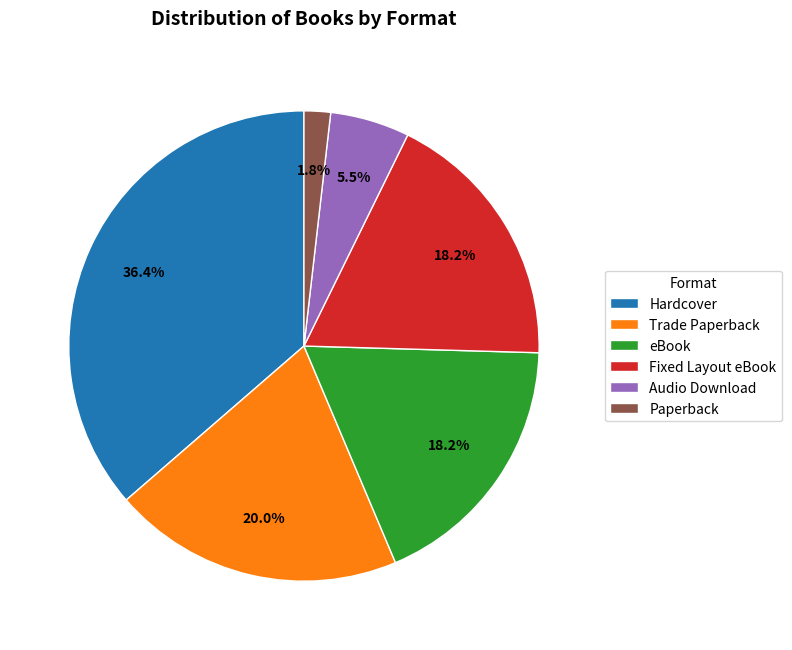

Is Audio Download the majority of the pie?

No